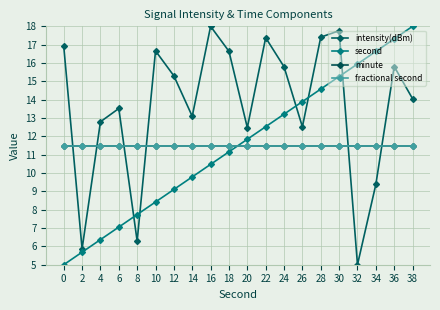

How many lines are shown in the chart?

4